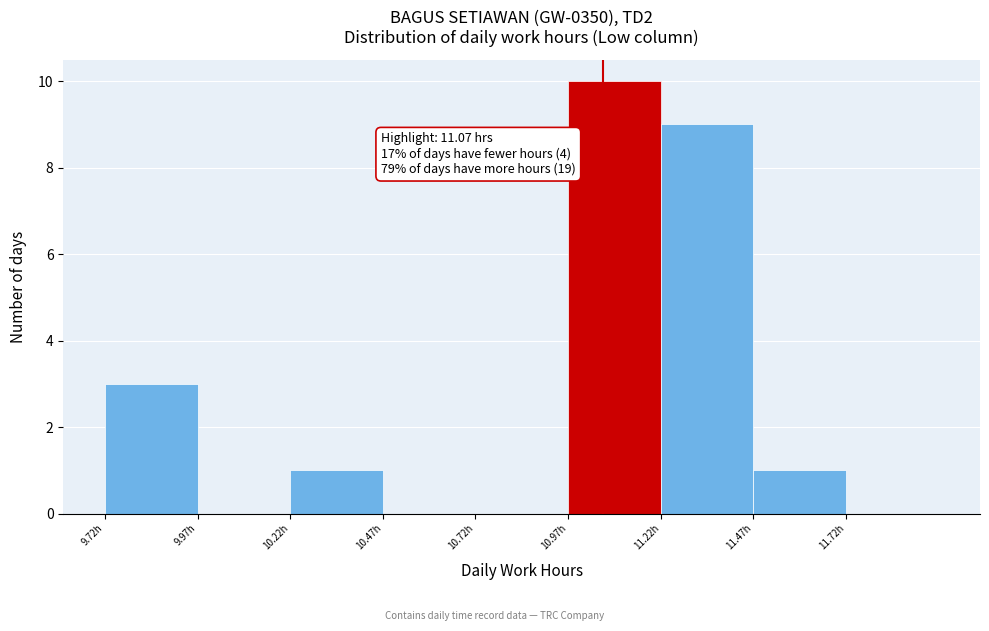

Over which range of the x-axis is the bar tallest?

10.975 to 11.225